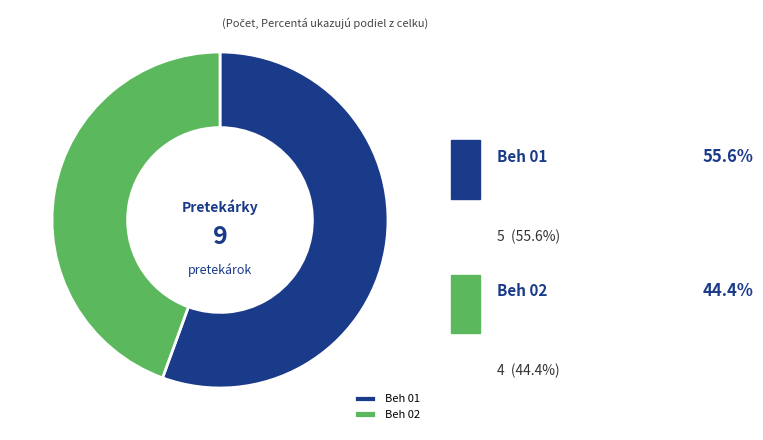

What is the change in value from Beh 01 to Beh 02?

-1